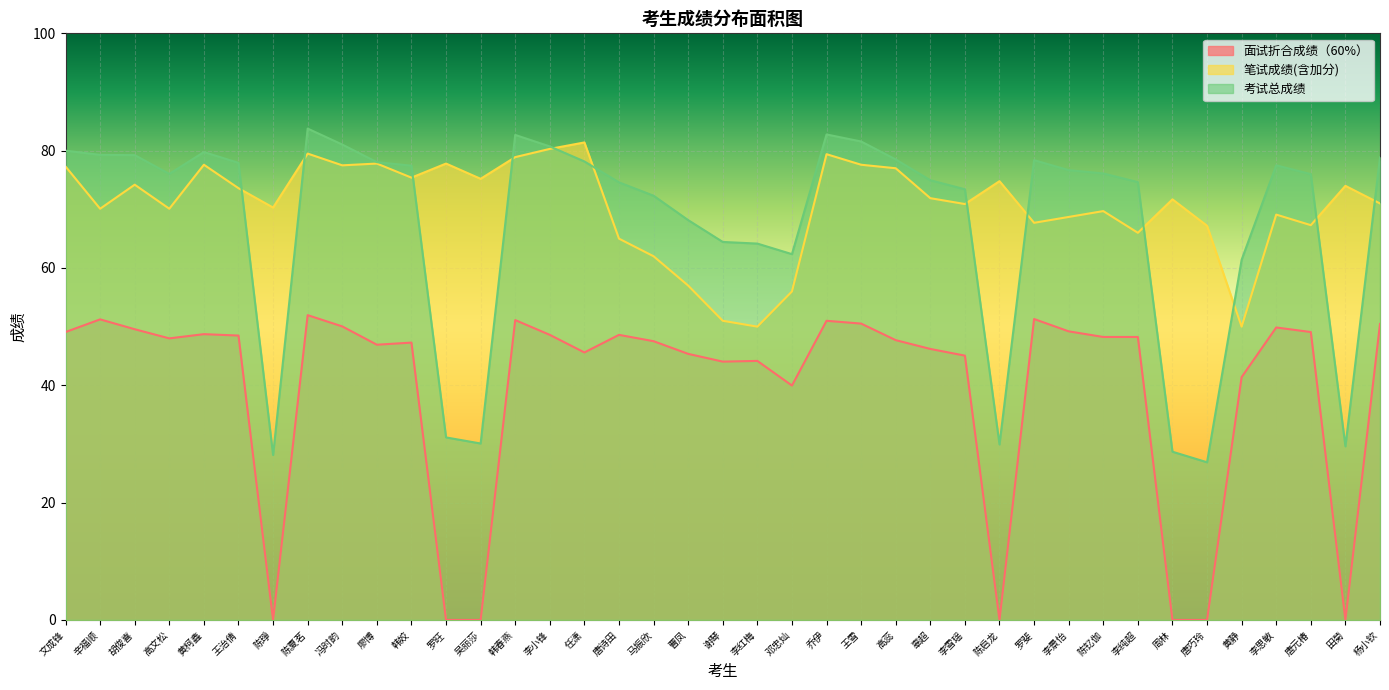

How many data points in 笔试成绩(含加分) are less than 71?

18